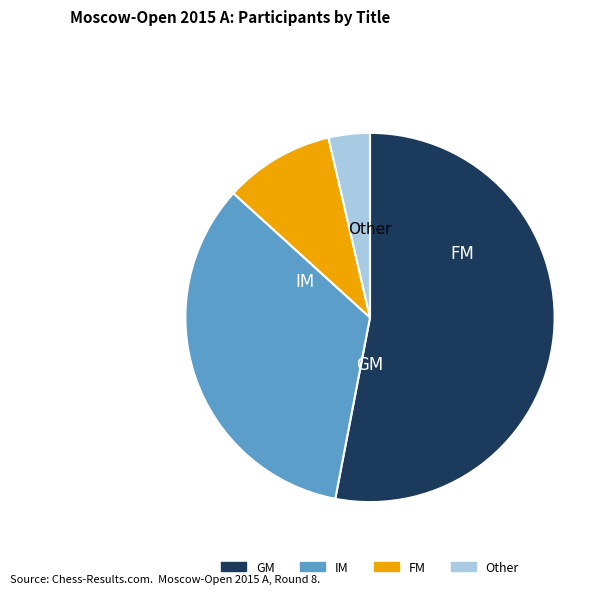

Count the number of slices in the pie.

4